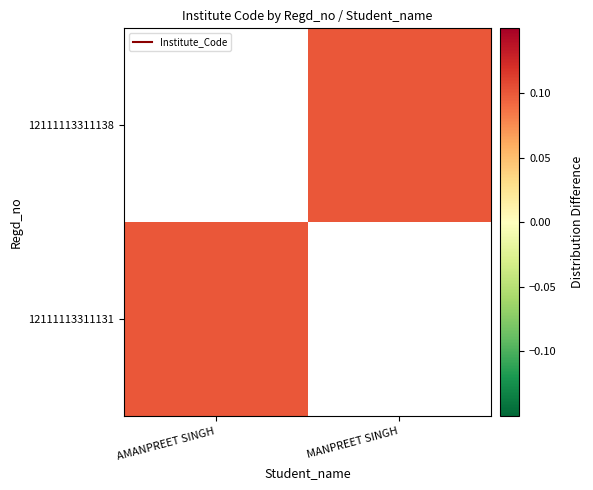

Where is 12111113311131 nearest to the value 0?

MANPREET SINGH